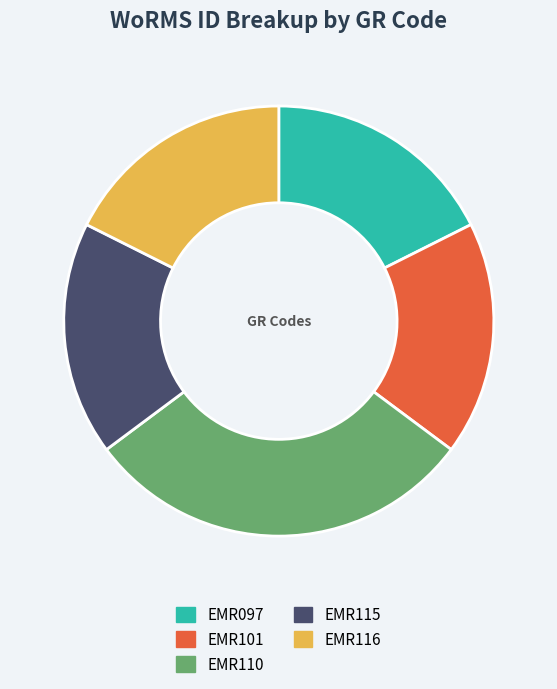

Does EMR101 represent more than half of the total?

No